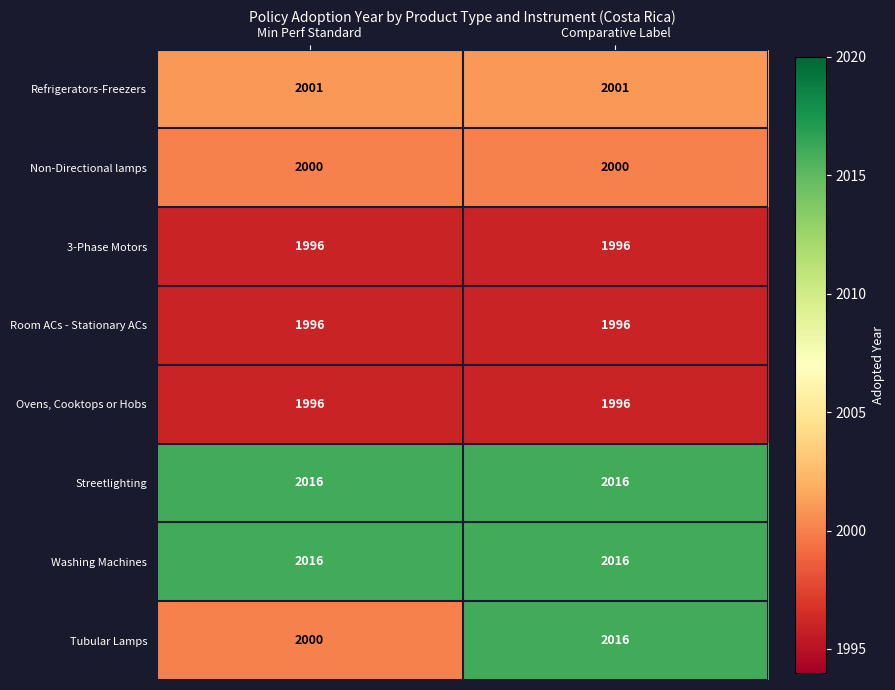

Read the Washing Machines value at Min Perf Standard.

2016